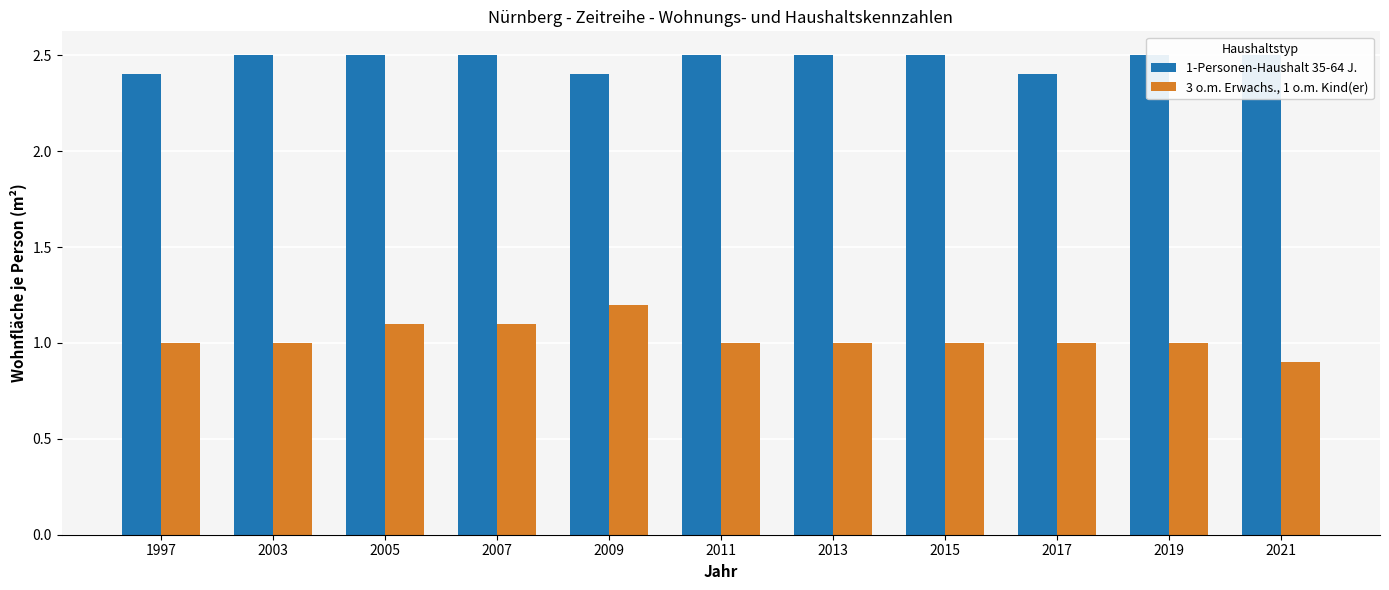

Between 1997 and 2021, which series saw the biggest shift?

1-Personen-Haushalt 35-64 J.